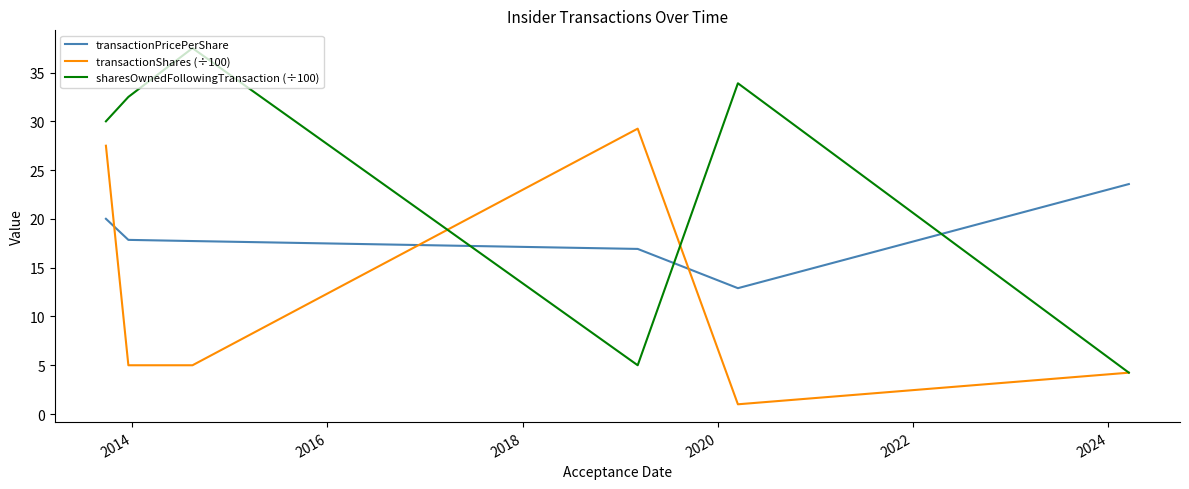

Which series has the widest spread of values?

sharesOwnedFollowingTransaction (÷100)